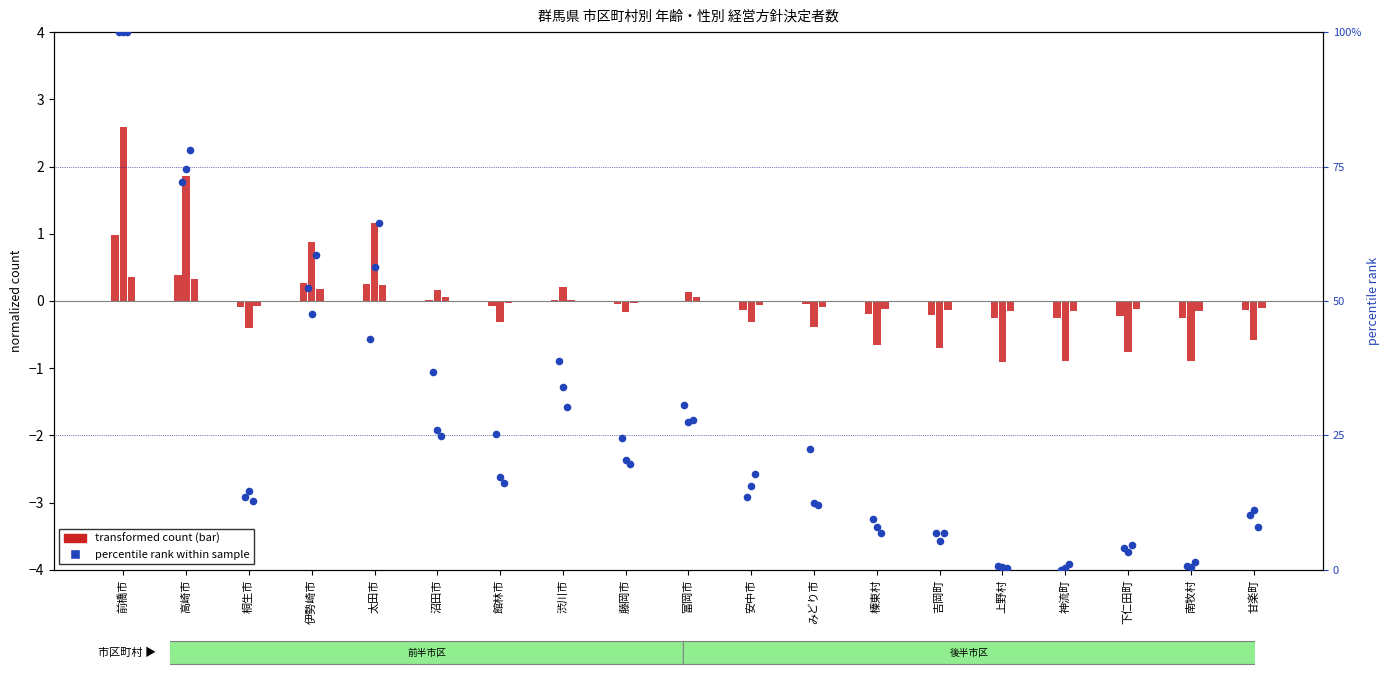

Which series reaches the maximum Y coordinate?

50-54歳